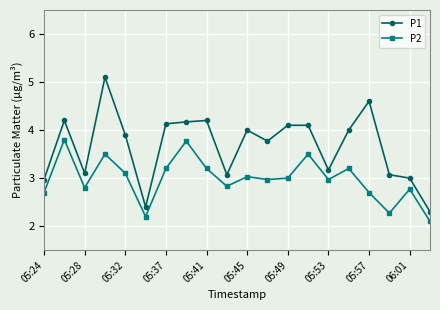

At how many categories does at least one series exceed 2?

20